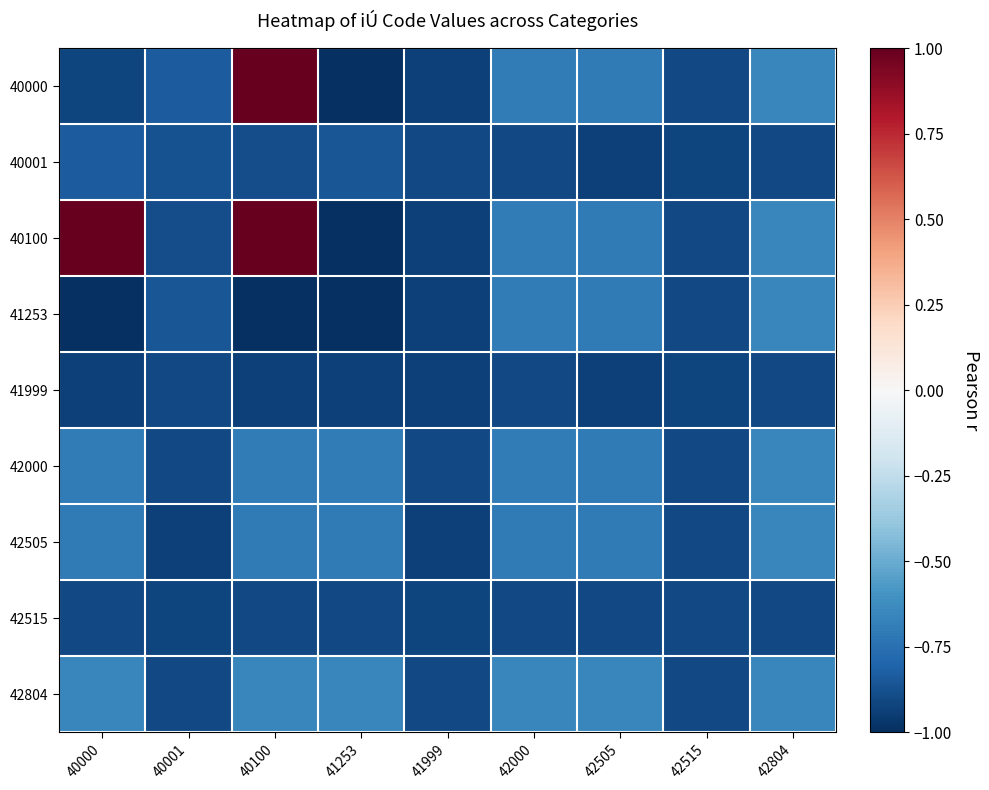

Count the number of data series in this chart.

9